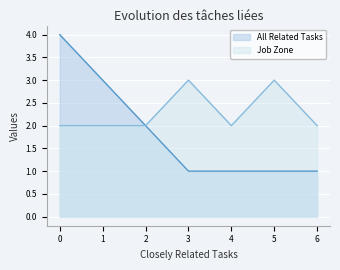

Which series has the largest total across all categories?

Job Zone